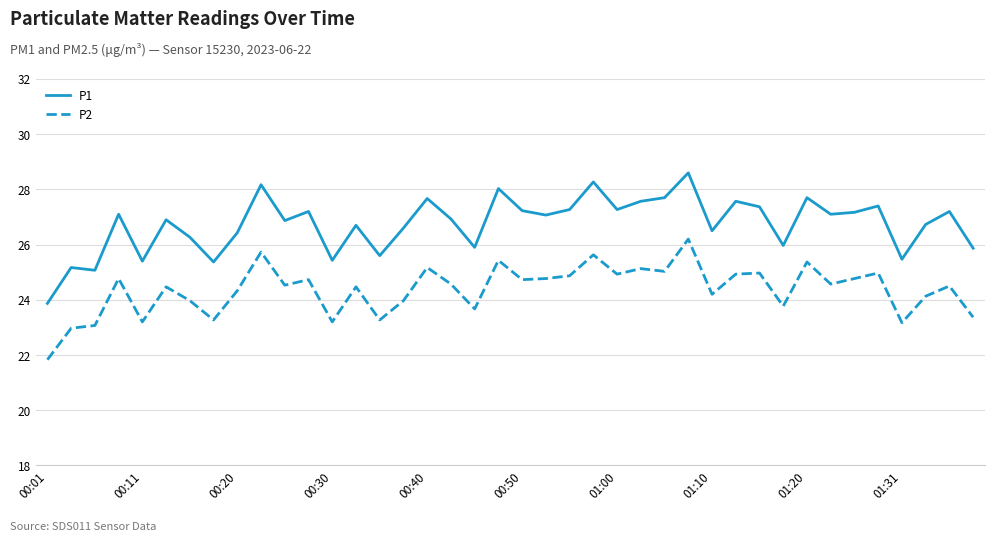

Which series has the widest spread of values?

P1